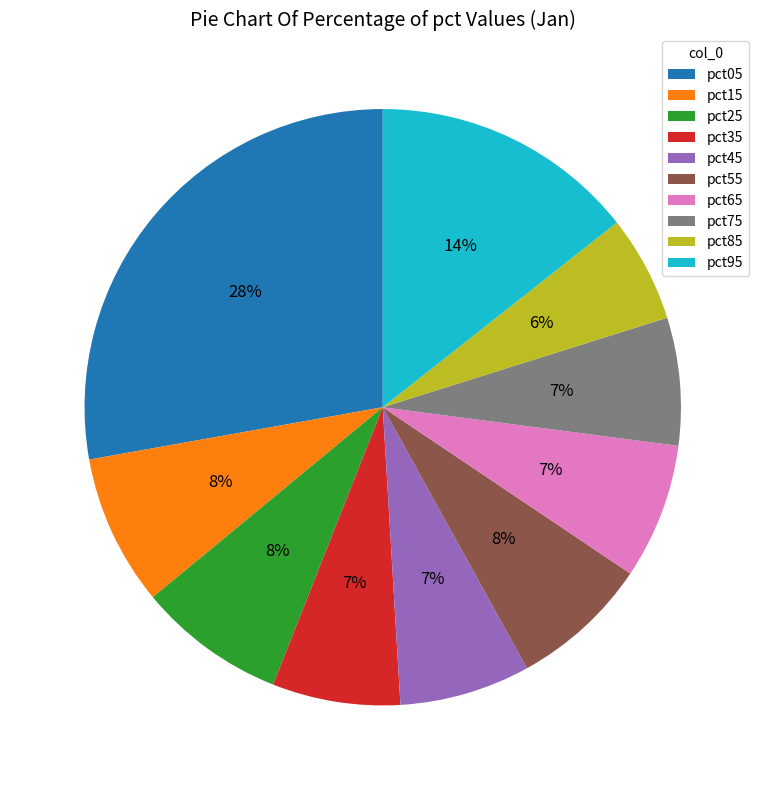

True or false: pct35 accounts for 18% of the total.

False